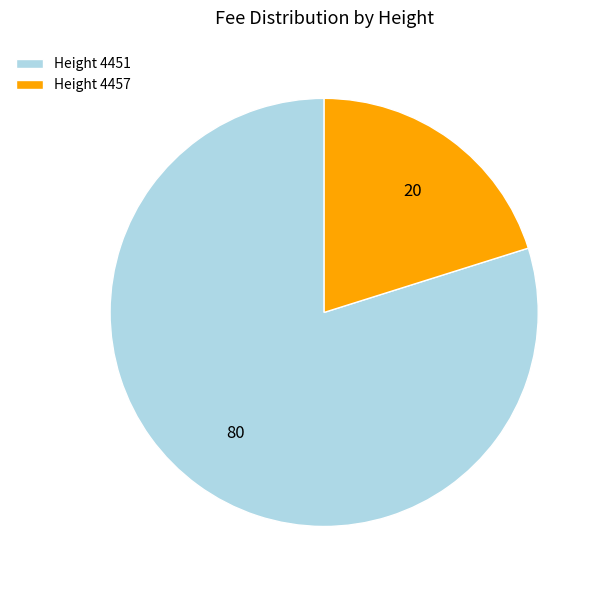

Is there any slice that represents more than half of the pie?

Yes